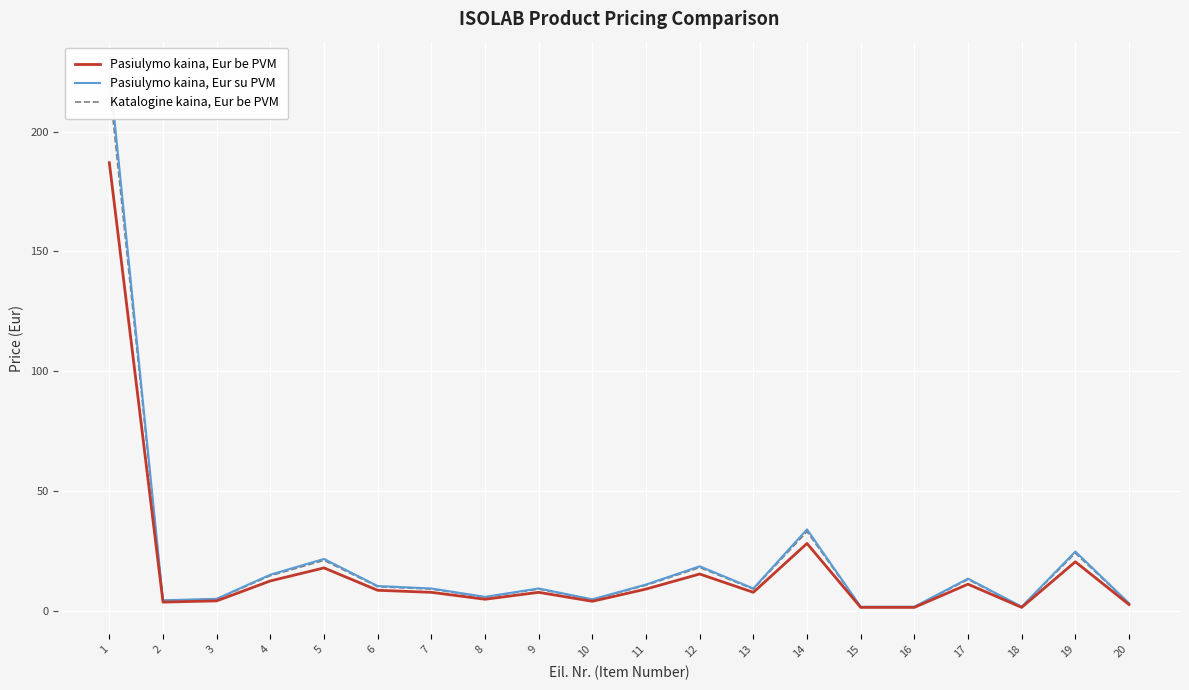

What is the sum of the Pasiulymo kaina, Eur su PVM values at 10 and 13?

14.0